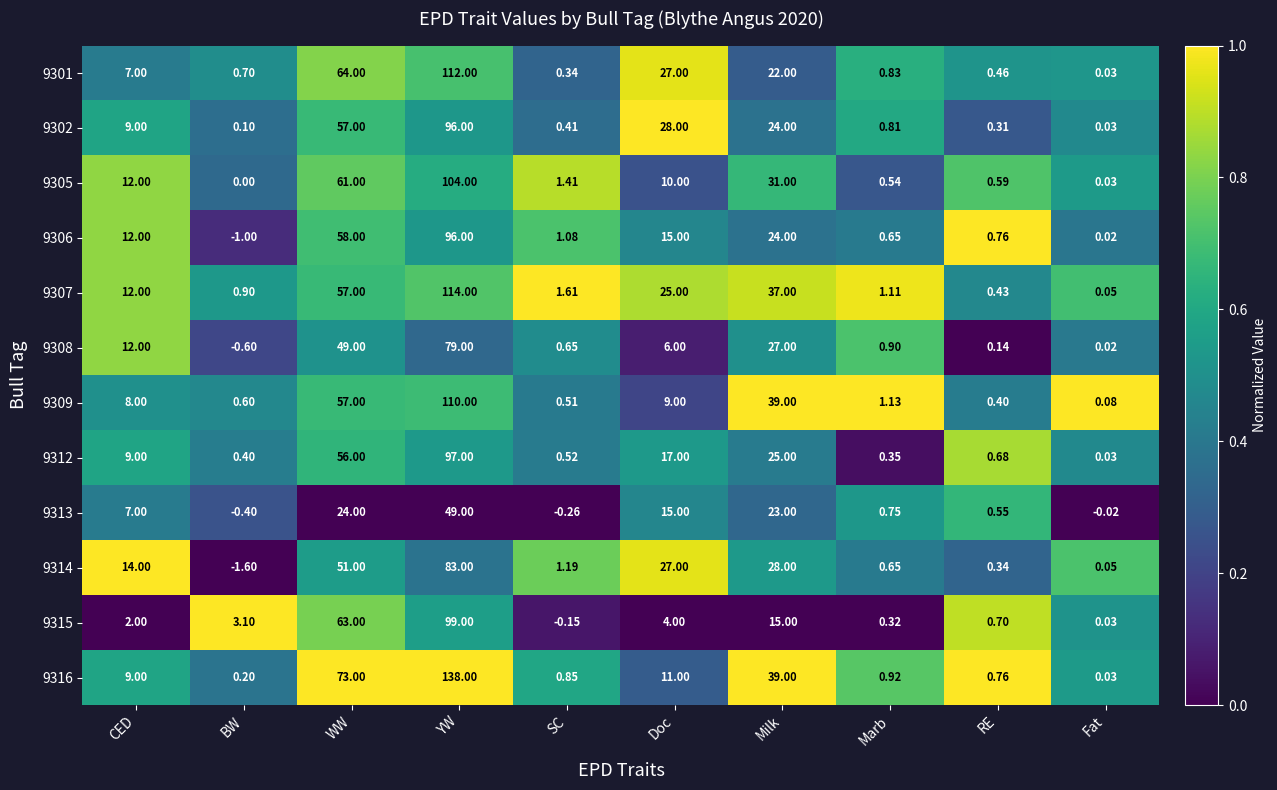

Where is 9314 nearest to the value 40?

WW